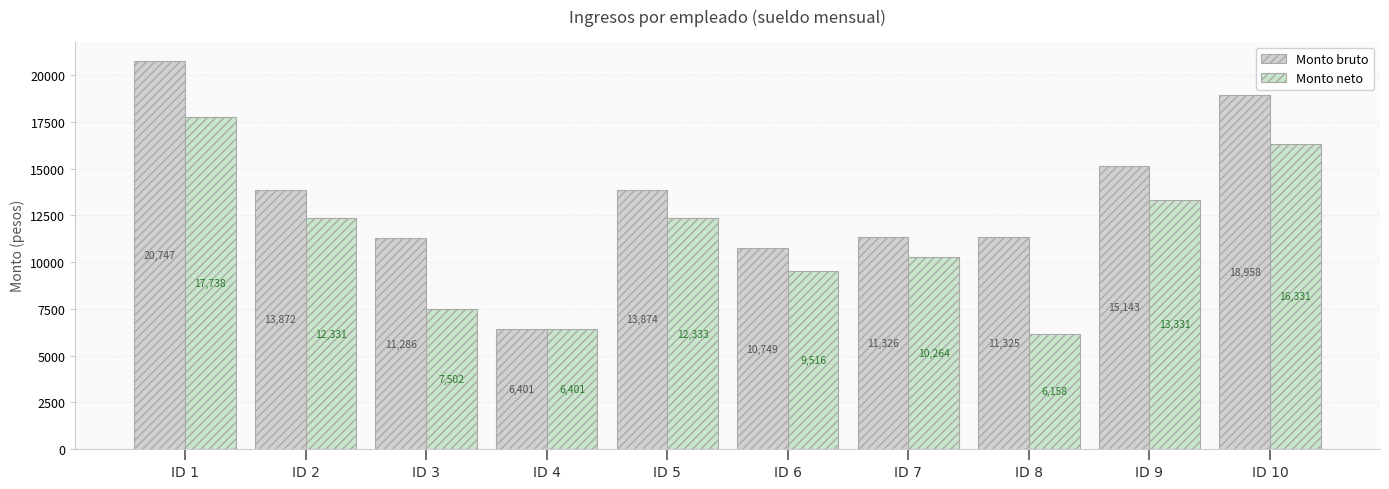

At which category is the sum across all series the highest?

ID 1